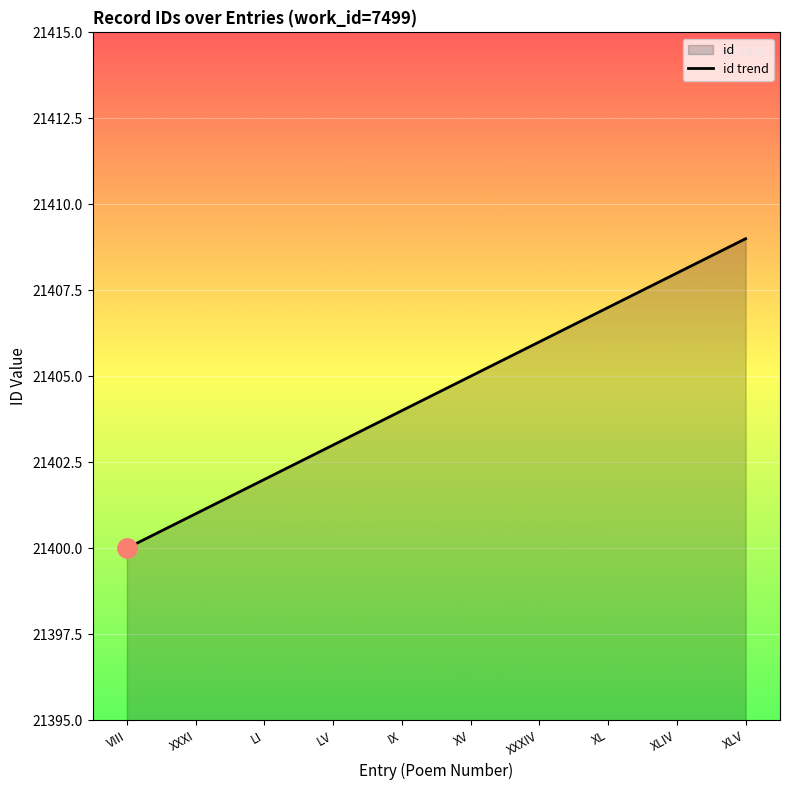

Reading right to left, transcribe all the data shown in this chart.

21409	21408	21407	21406	21405	21404	21403	21402	21401	21400